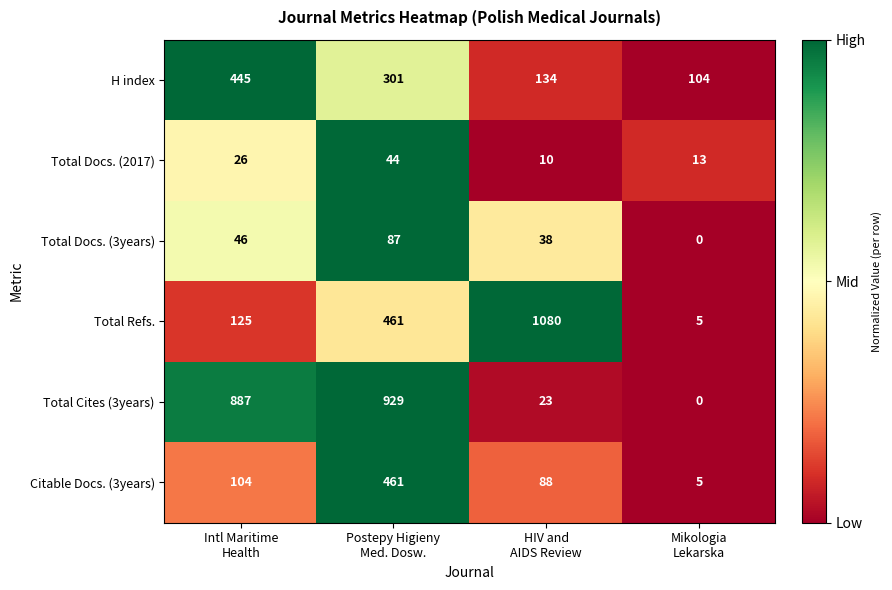

How many distinct data groups are displayed?

6